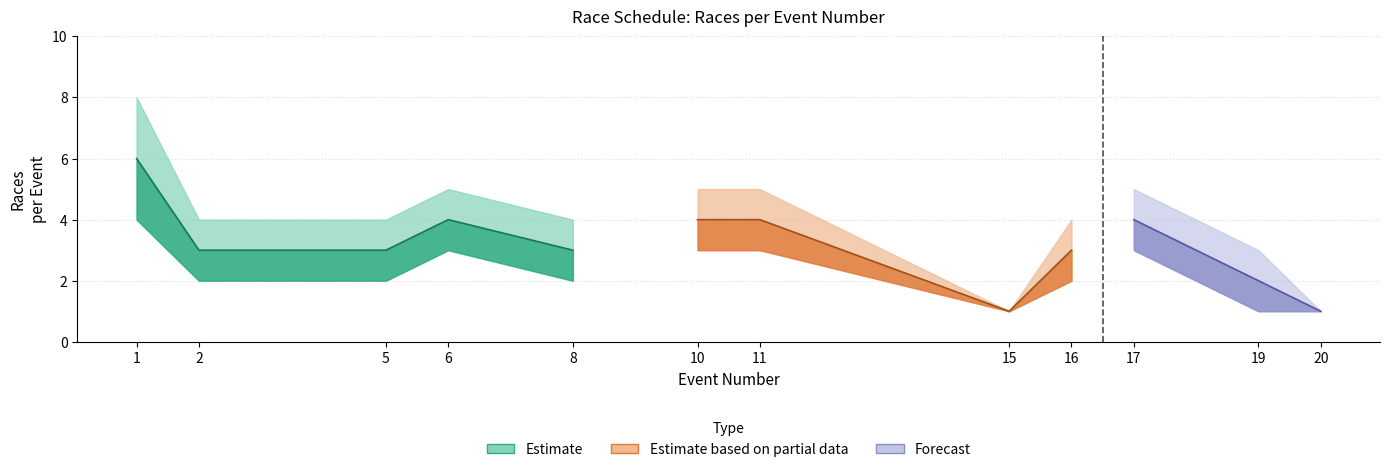

True or false: upper_bound and mid intersect in this chart.

False